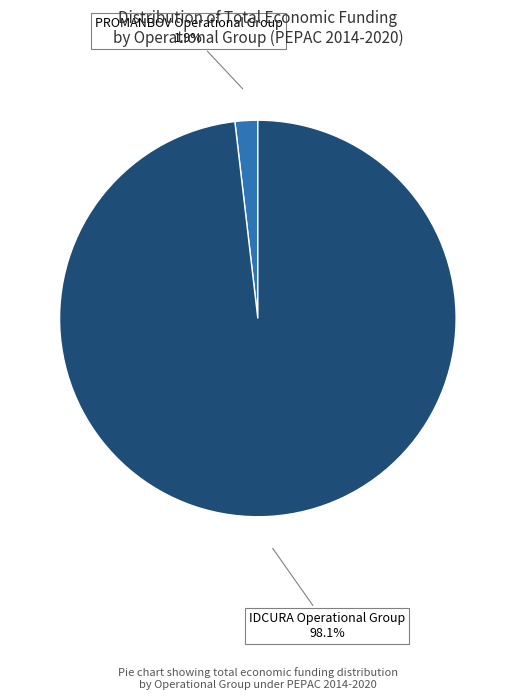

Rank the categories by value from highest to lowest.

IDCURA Operational Group, PROMANBOV Operational Group